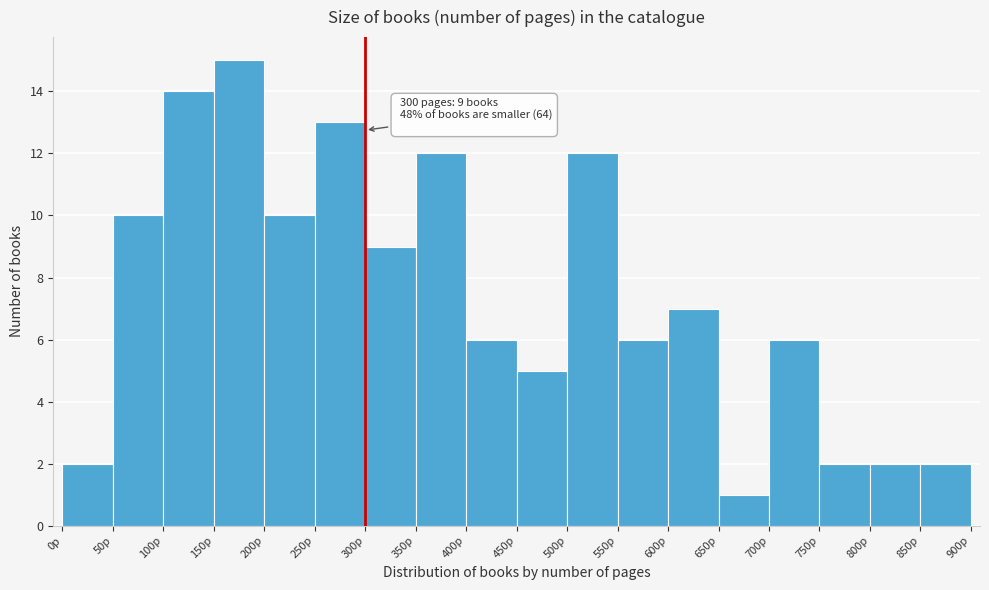

Which range on the x-axis has the tallest bar?

150 to 200